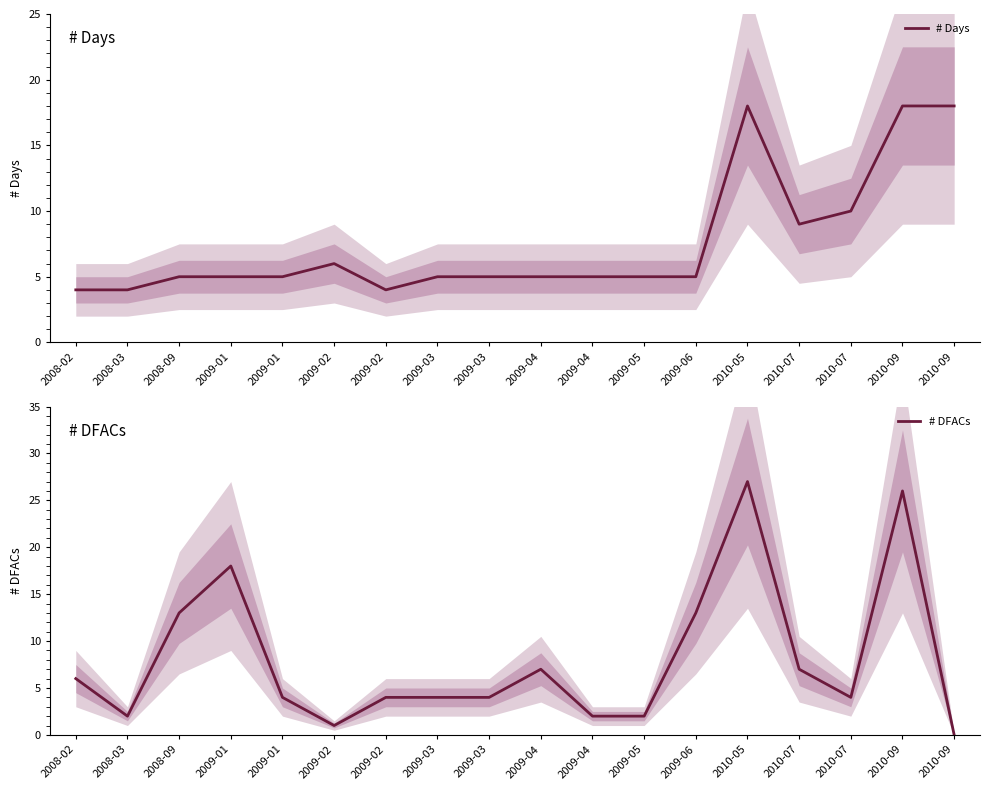

In # Days, how many points are lower than both neighbors (excluding endpoints)?

2